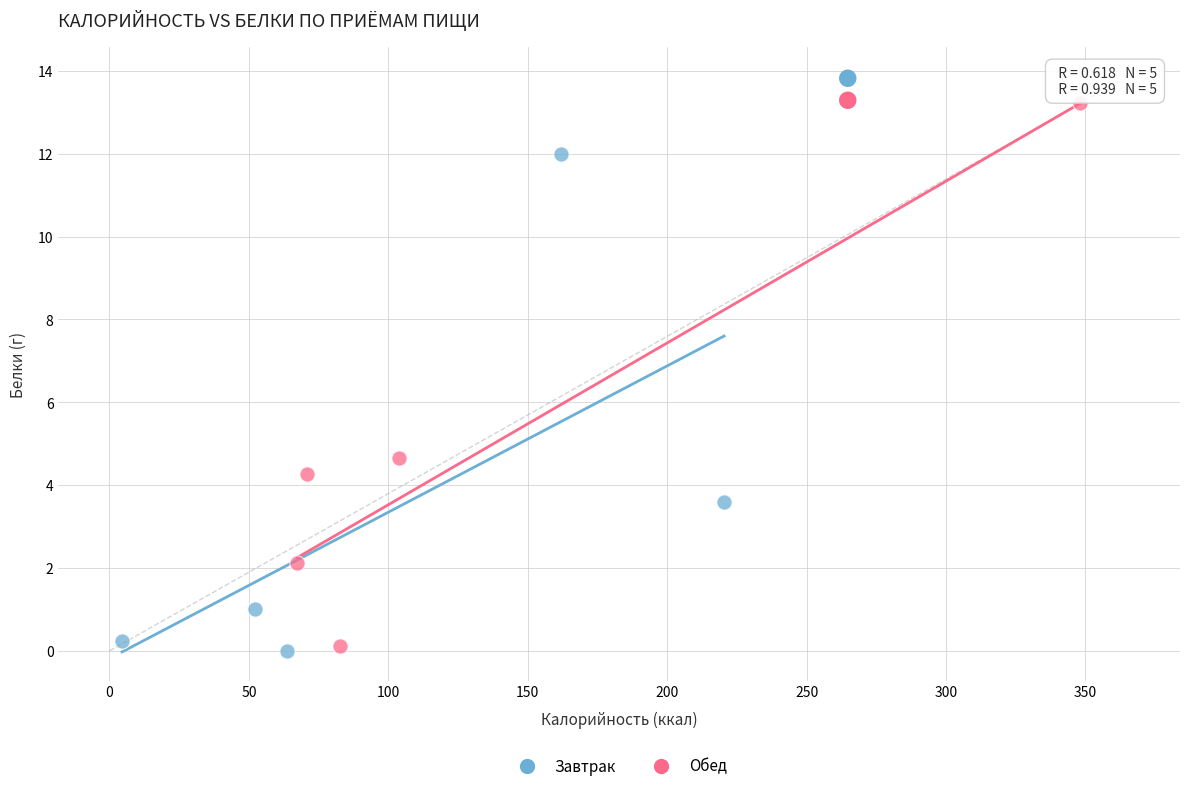

Which series reaches the maximum Y coordinate?

Обед